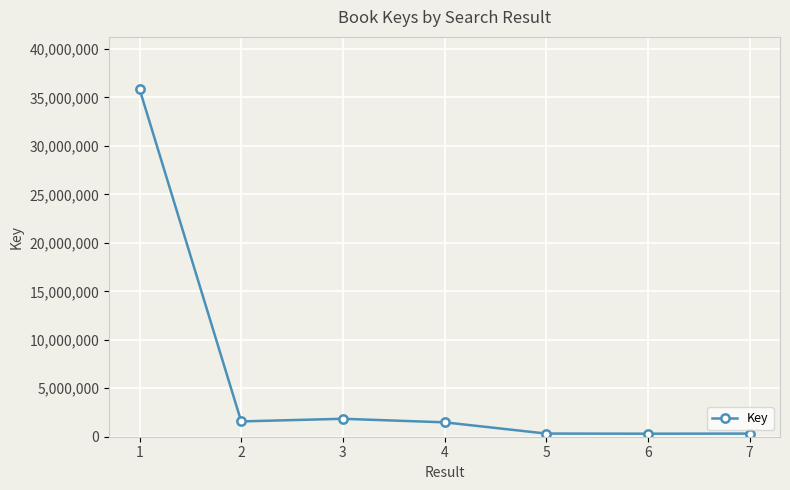

What is the sum of all values?

41748257